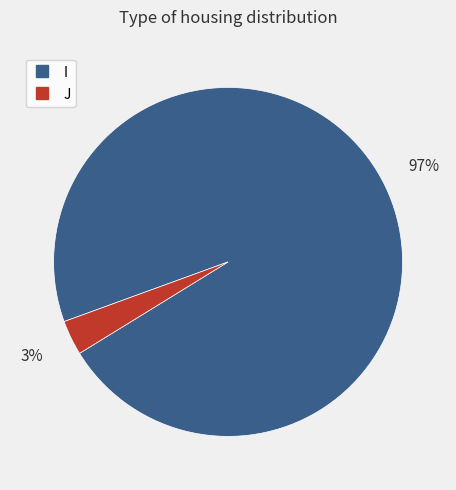

Count the number of slices in the pie.

2